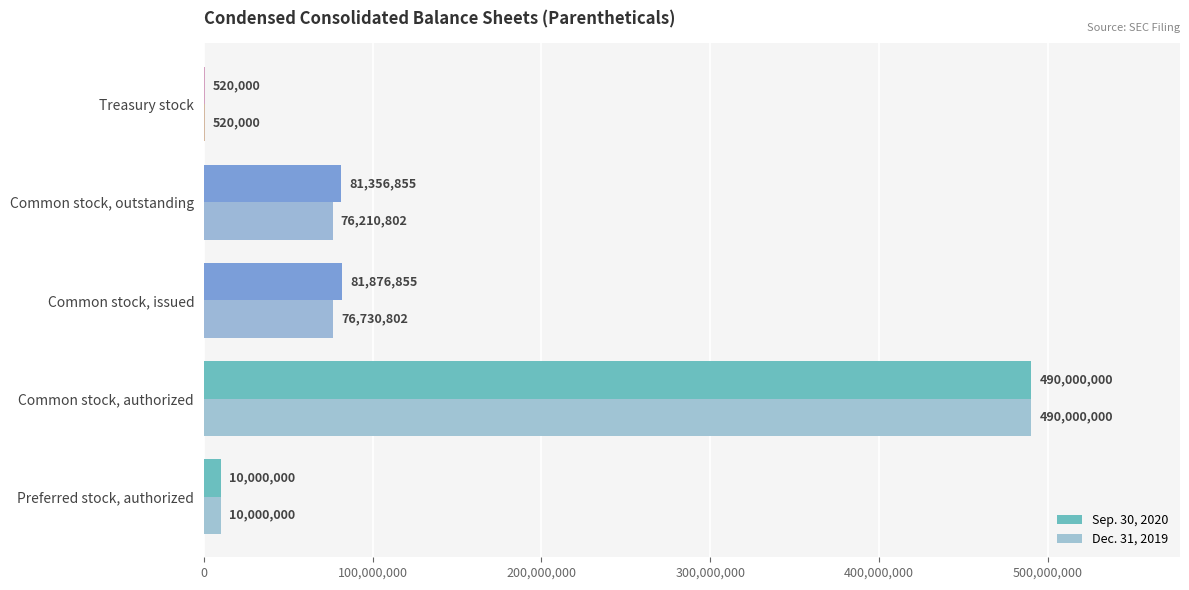

Count the number of data series in this chart.

2